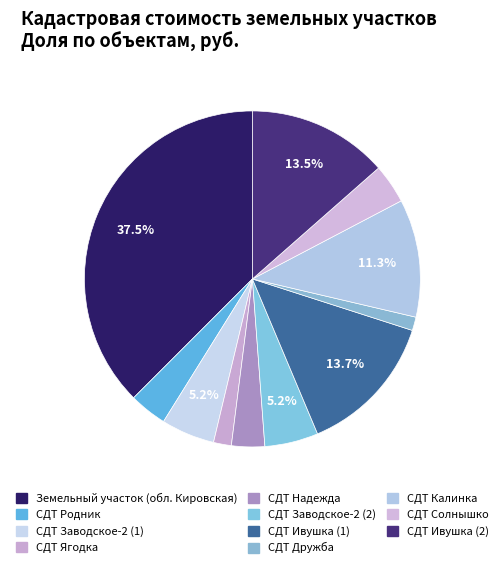

True or false: СДТ Ивушка (2) accounts for 8% of the total.

False